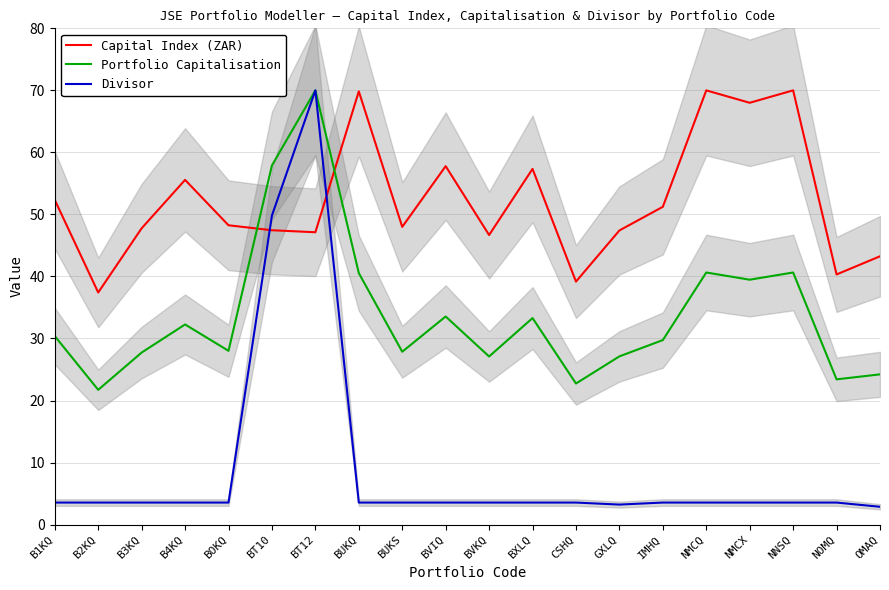

How many interior local valleys does the Portfolio Capitalisation series have?

7